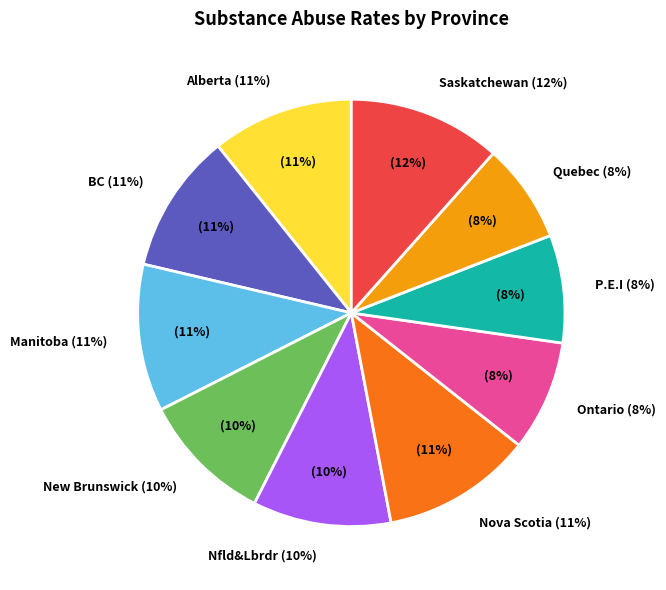

What is the largest slice in the pie chart?

Saskatchewan